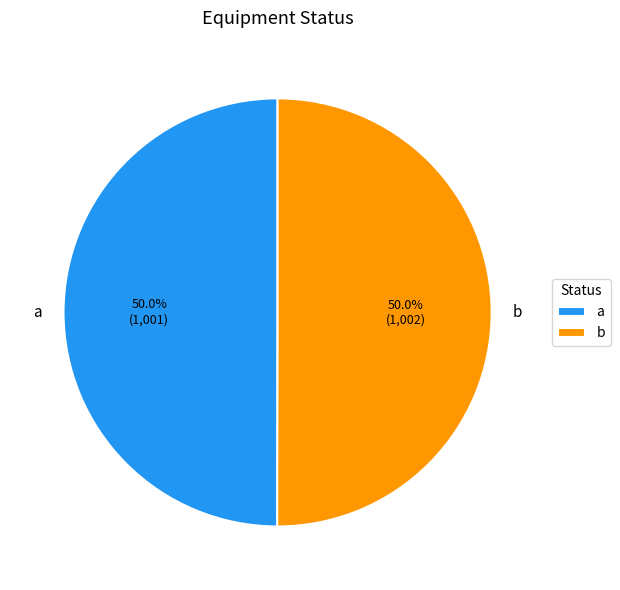

Approximately how many times larger is the value at a compared to b?

1.0